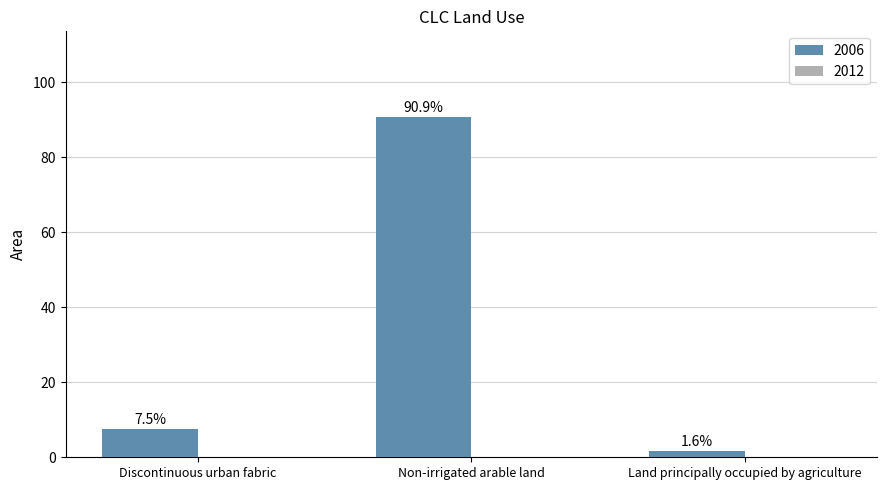

List the labels in order of value, largest first.

Non-irrigated arable land, Discontinuous urban fabric, Land principally occupied by agriculture